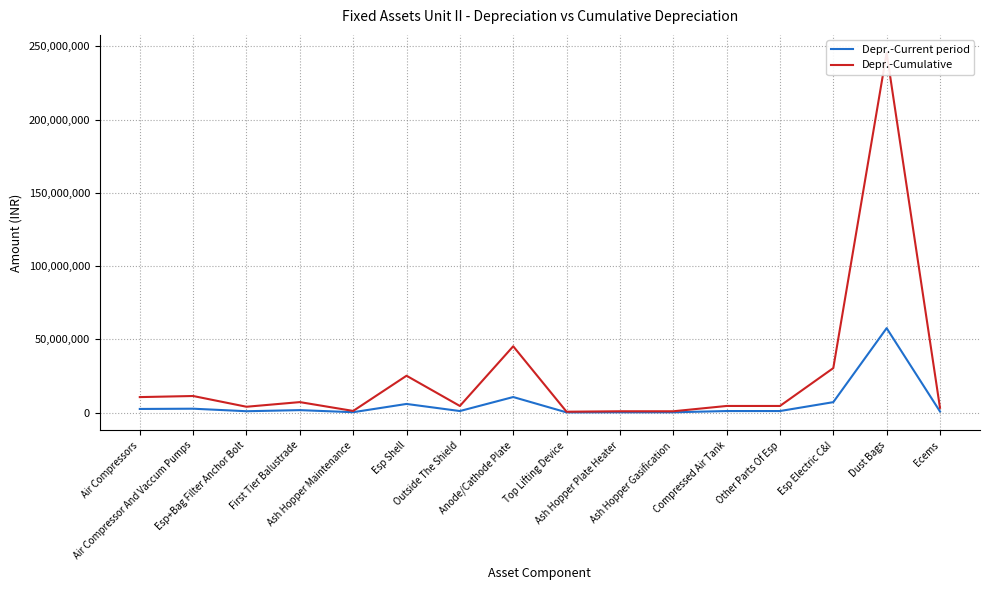

Reading left to right, list all the values displayed in this chart.

Depr.-Current period: 2483879	2658964	937063	1681779	265917	5907503	1063326	10629192	141725	212582	212558	1062775	1062775	7132436	57655842	764252
Depr.-Cumulative: 10582005	11327915	3992145	7164840	1132879	25167581	4530060	45283270	603787	905658	905555	4527713	4527713	30386131	245629683	3255923